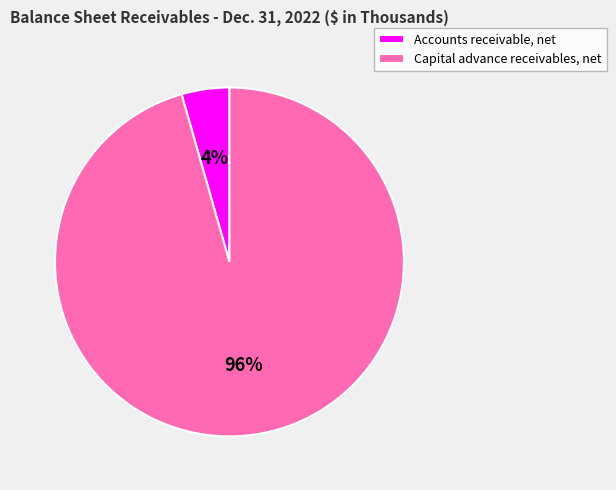

Which slice represents more than half of the pie?

Capital advance receivables, net